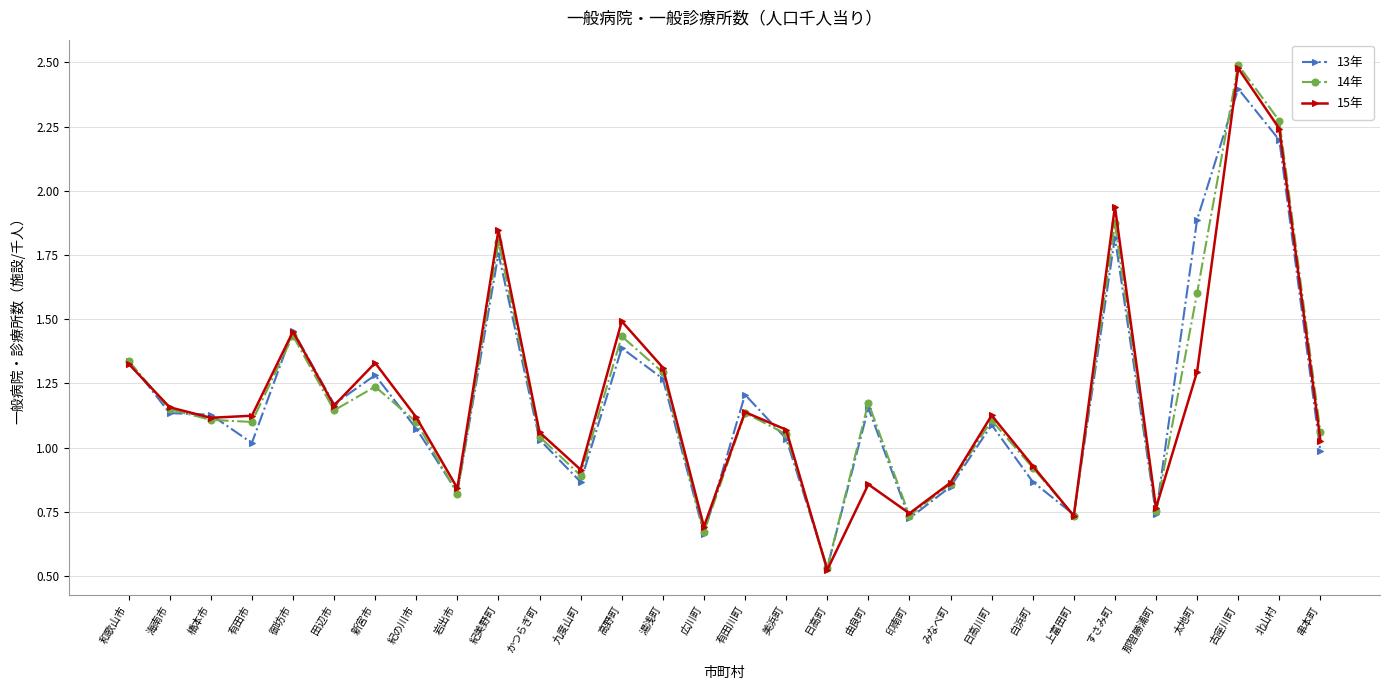

What is the label of the 26th point from the right?

御坊市